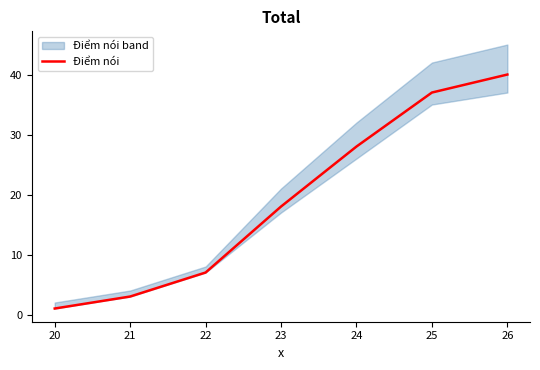

What is the sum of the values at 23 and 21?

21